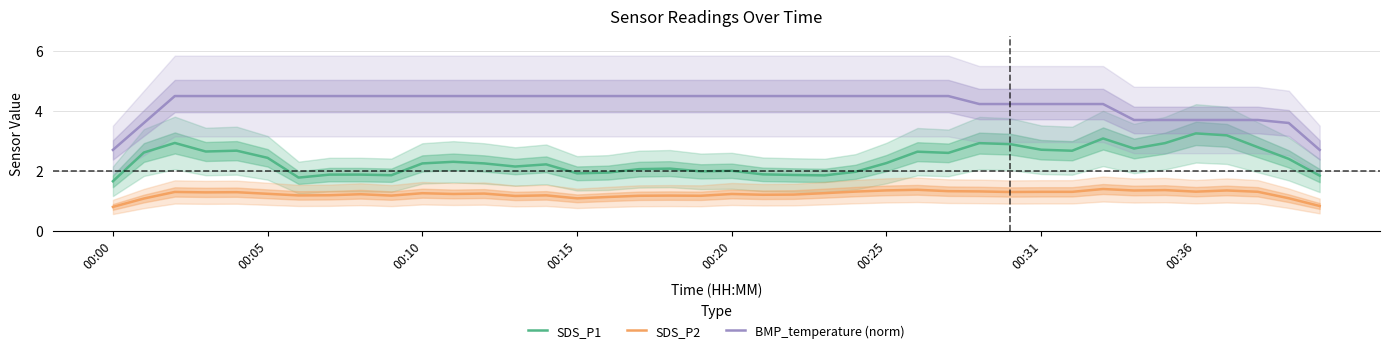

What is the maximum value for SDS_P2?

1.4